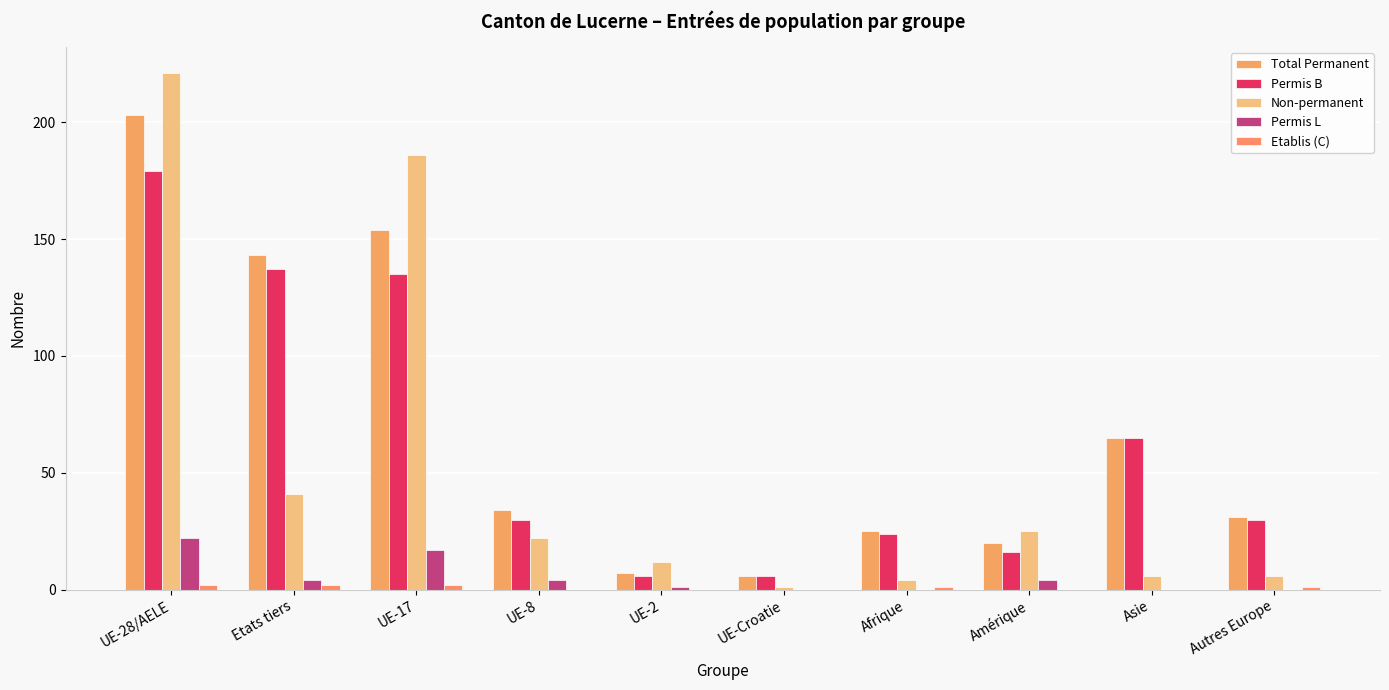

How many groups of bars are there?

10